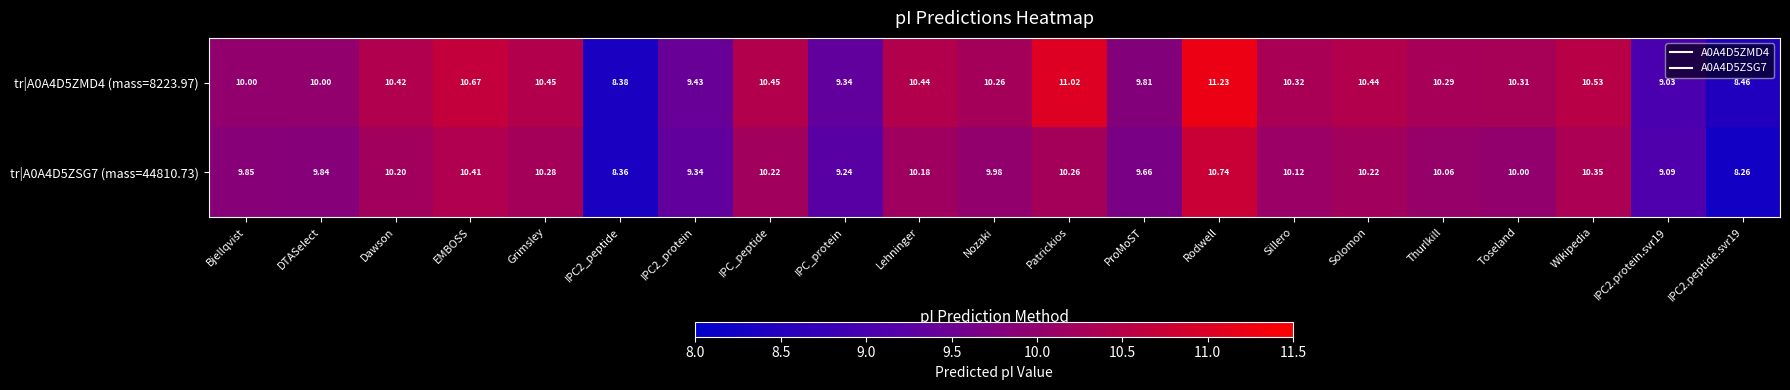

Where does the tr|A0A4D5ZSG7 (mass=44810.73) series first go above 10?

Dawson